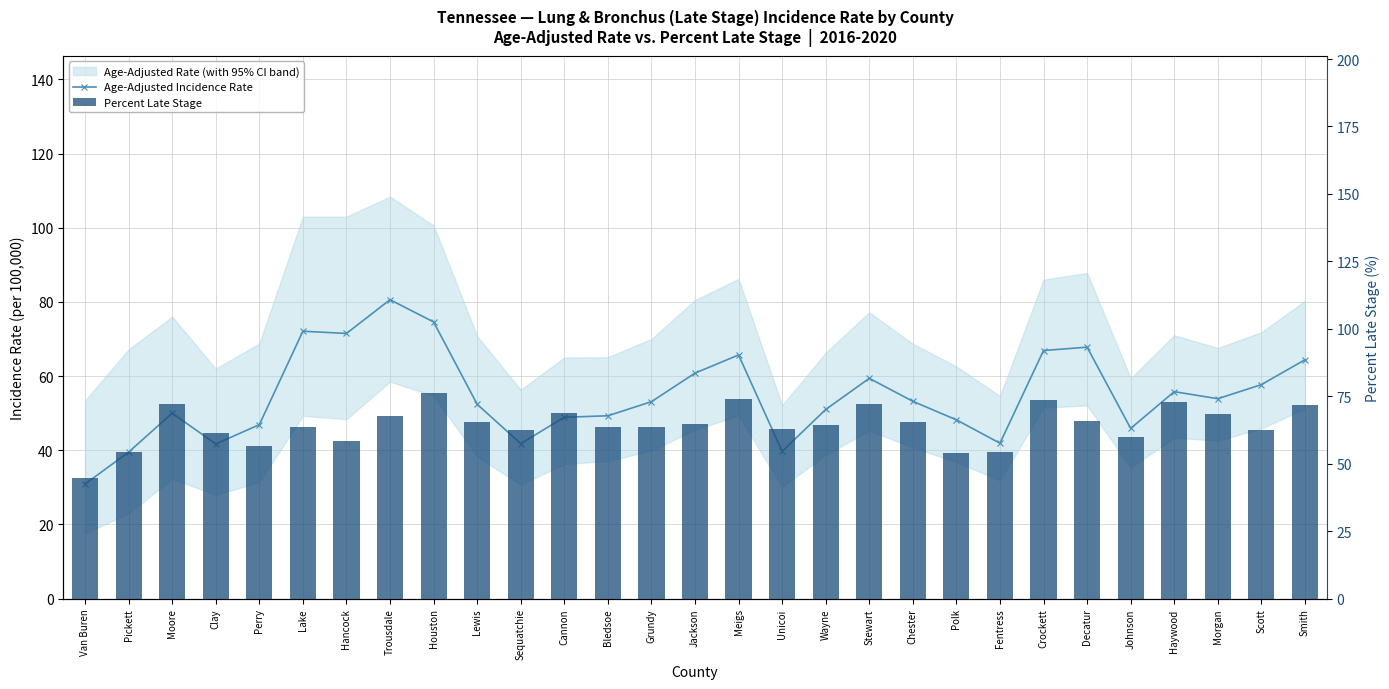

Which series has the largest total across all categories?

Percent Late Stage